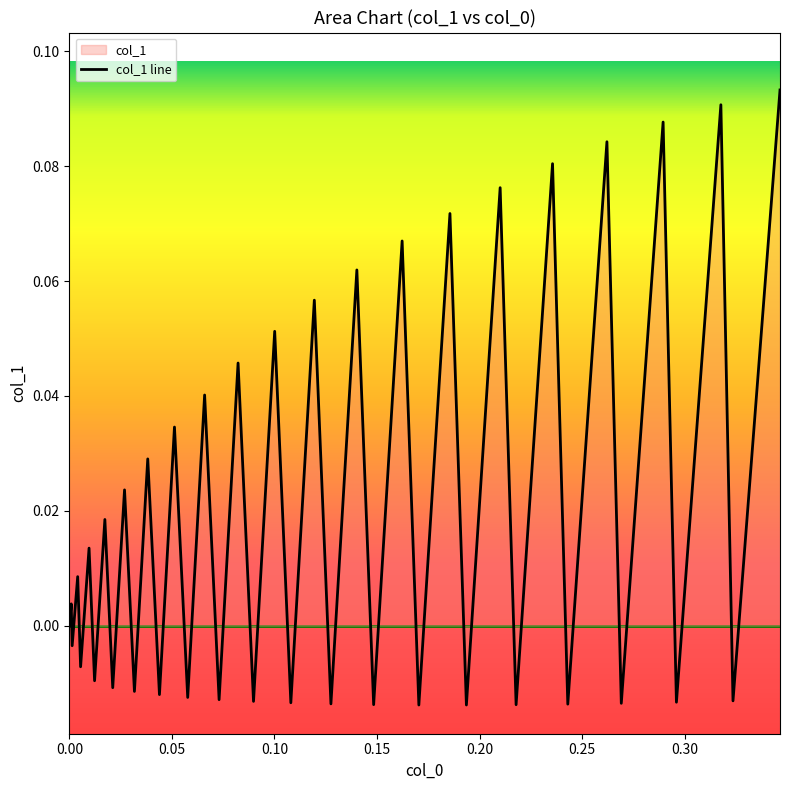

True or false: the data shows 0.1 at 31.

False